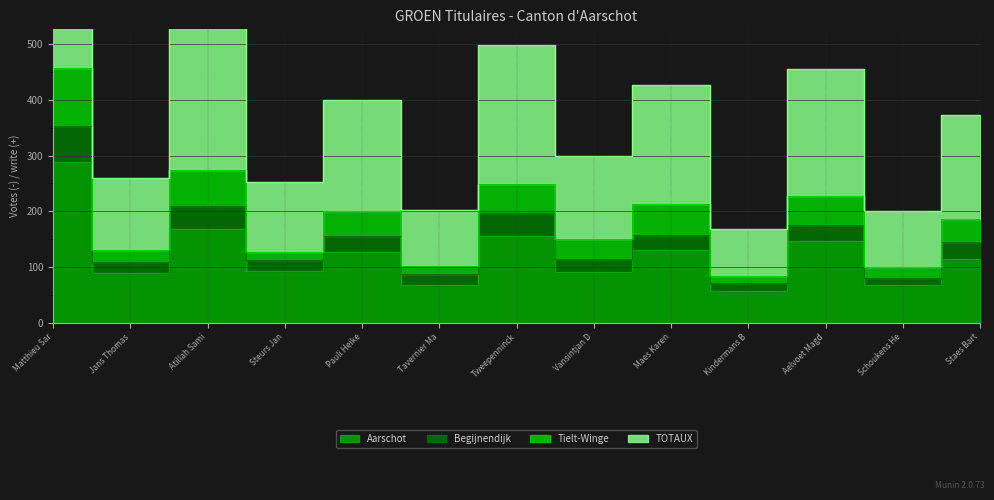

What is the sum of all Tielt-Winge values?

2499